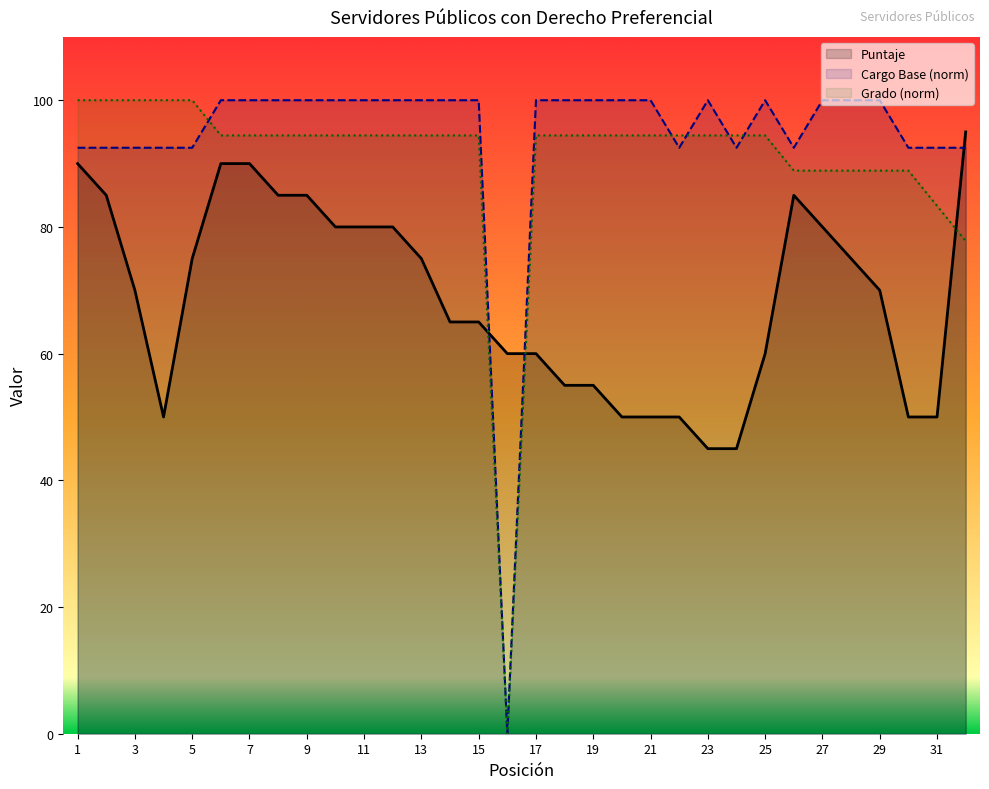

In Puntaje, how many points are higher than both neighbors (excluding endpoints)?

1